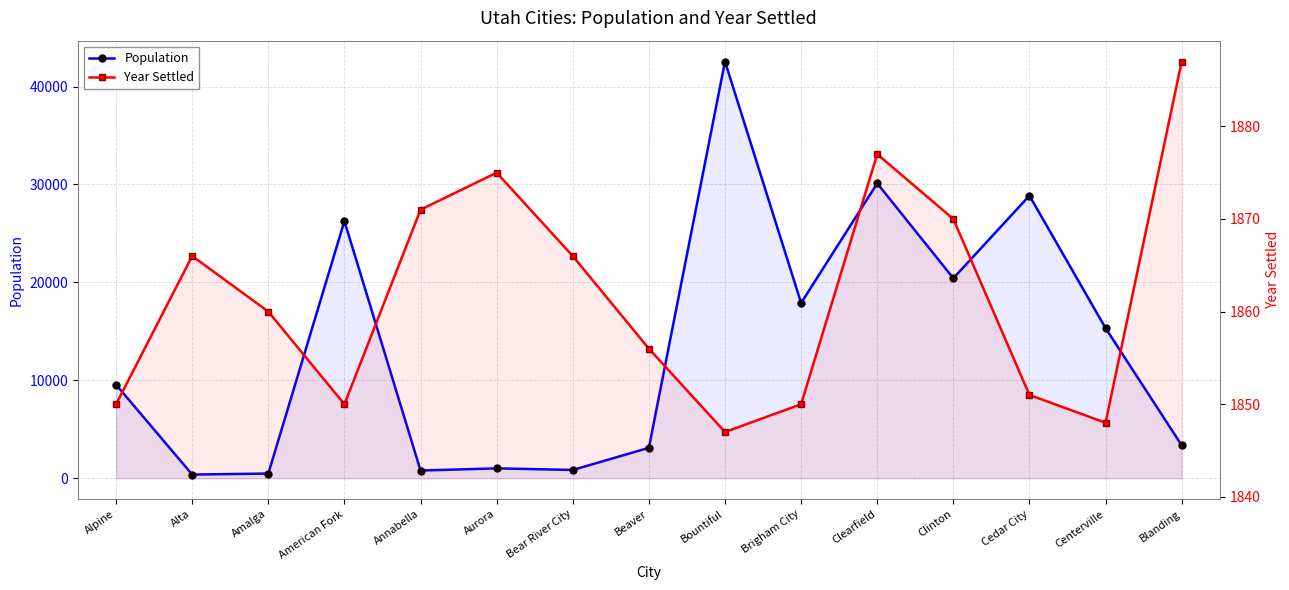

Which label corresponds to the smallest value in the chart?

Alta